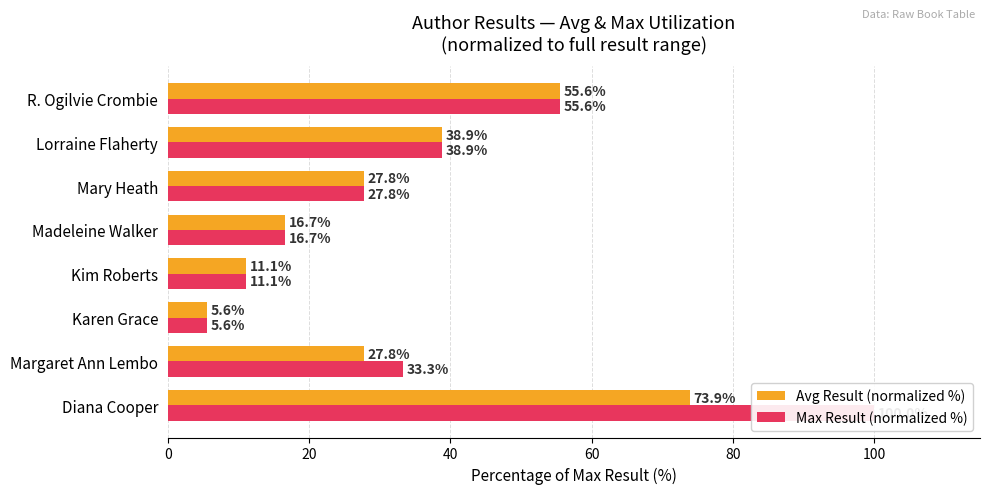

Is the value of Avg Result (normalized %) at Kim Roberts greater than the value of Max Result (normalized %) at Margaret Ann Lembo?

No